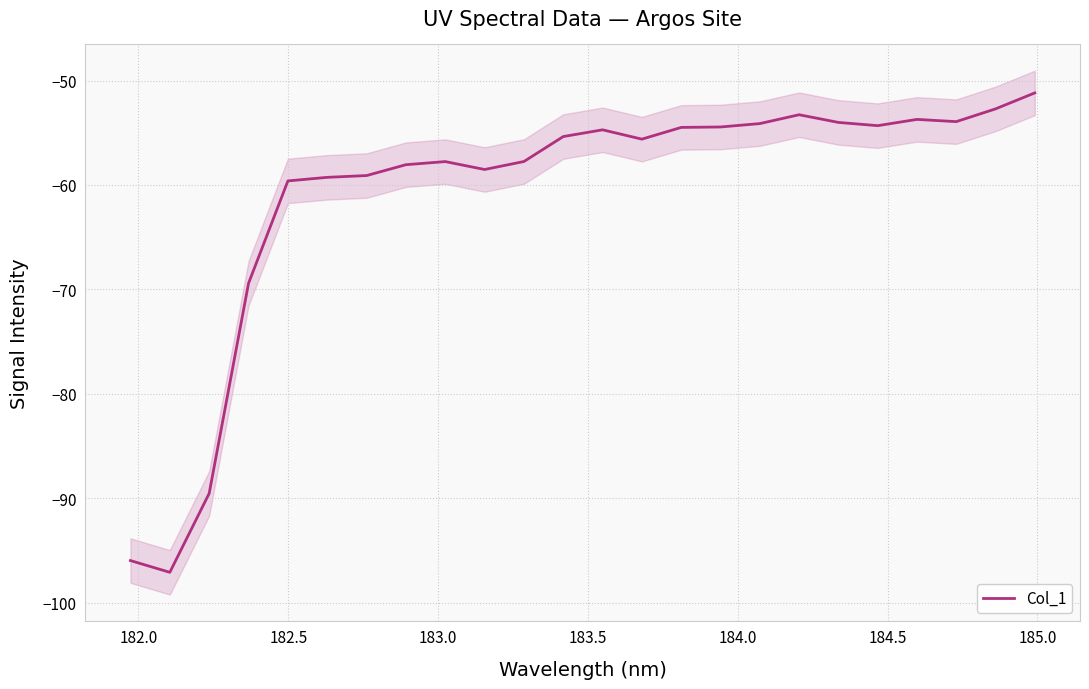

How many points are higher than both their immediate neighbors (excluding endpoints)?

4